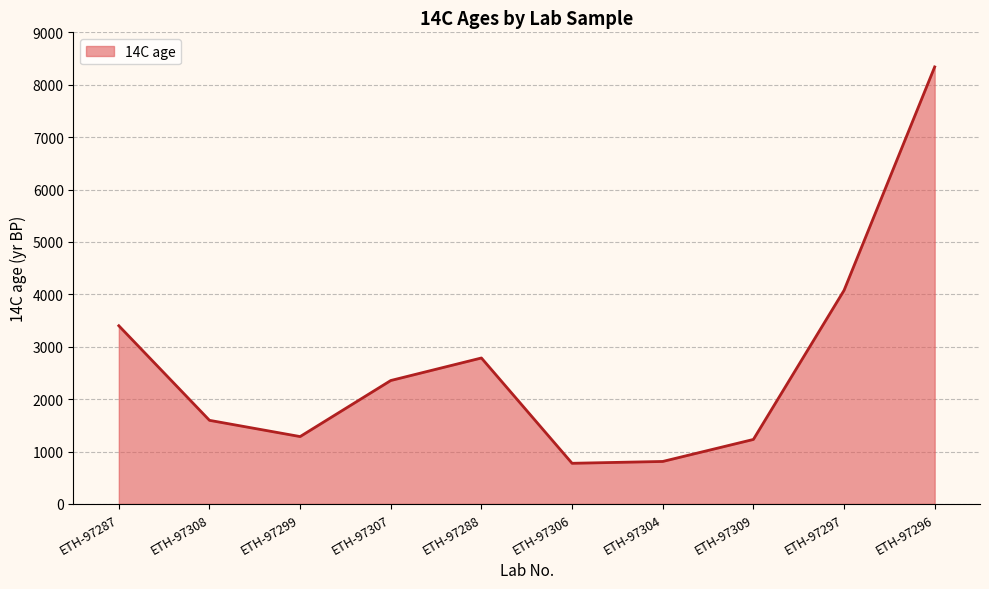

At which label is the value closest to 4557?

ETH-97297